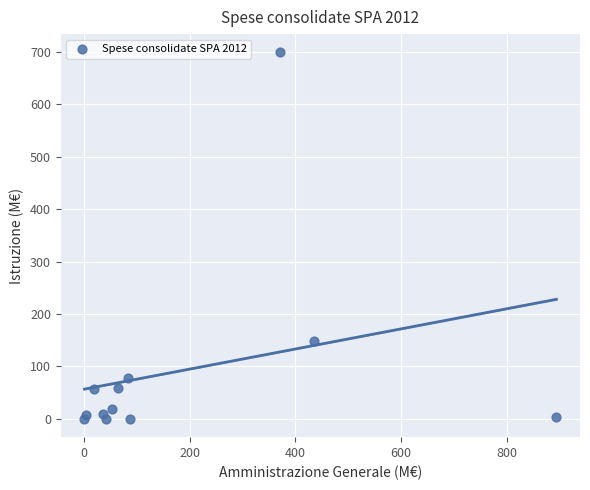

What Y value in the scatter plot is closest to 349?

148.1